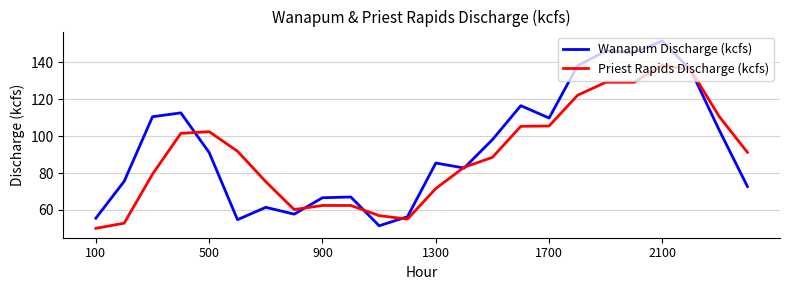

What is the greatest value displayed?

151.6